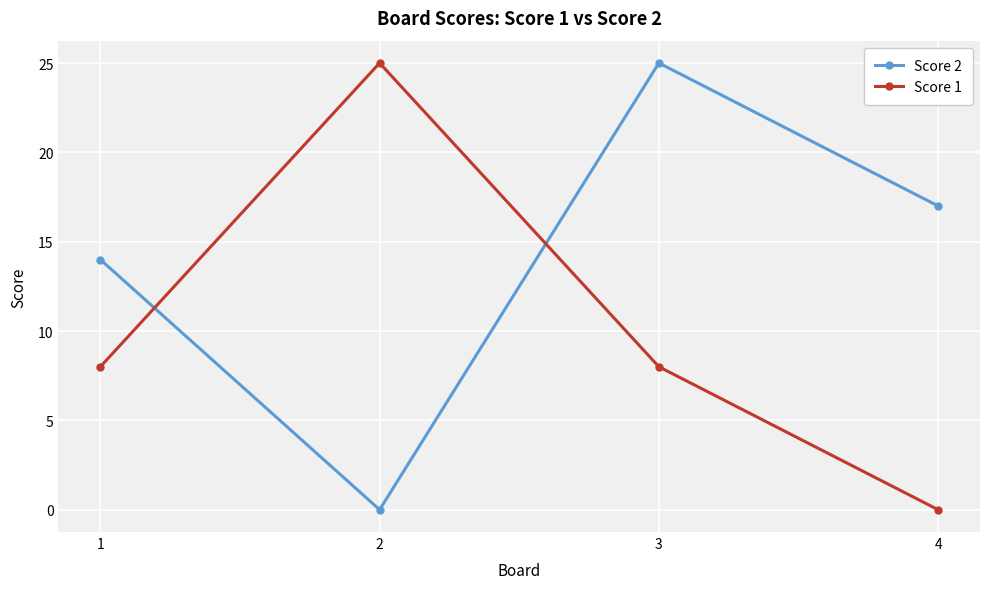

How many lines are shown in the chart?

2